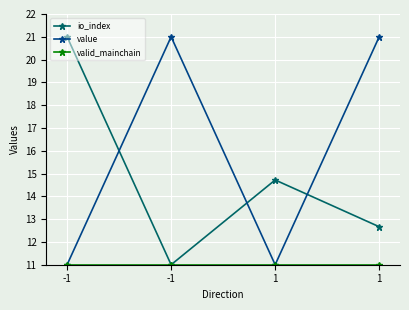

What is the value of the io_index point at the 4th from the left?

14.7